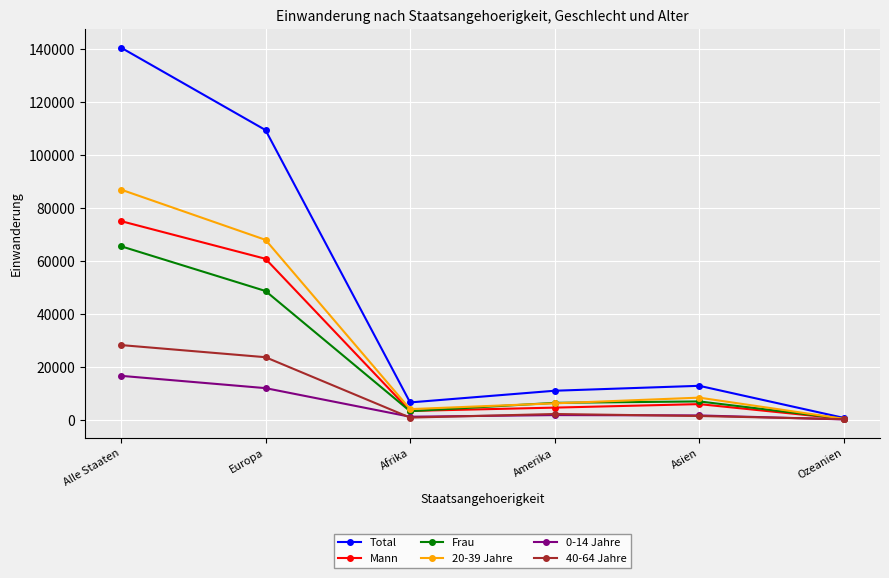

In Total, how many points are higher than both neighbors (excluding endpoints)?

1